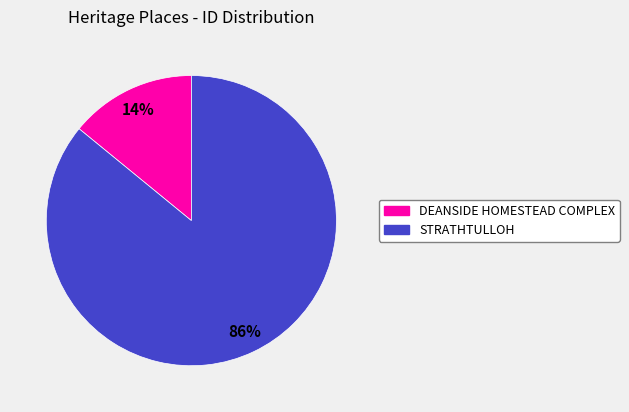

Is there a majority slice in this chart?

Yes